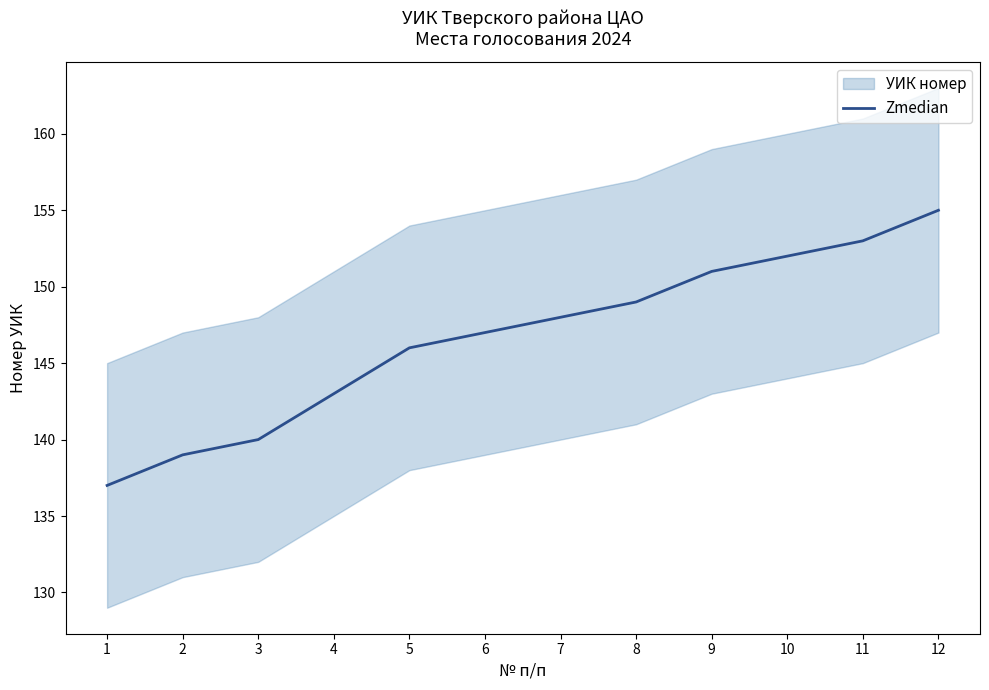

Where is the data nearest to the value 146?

5